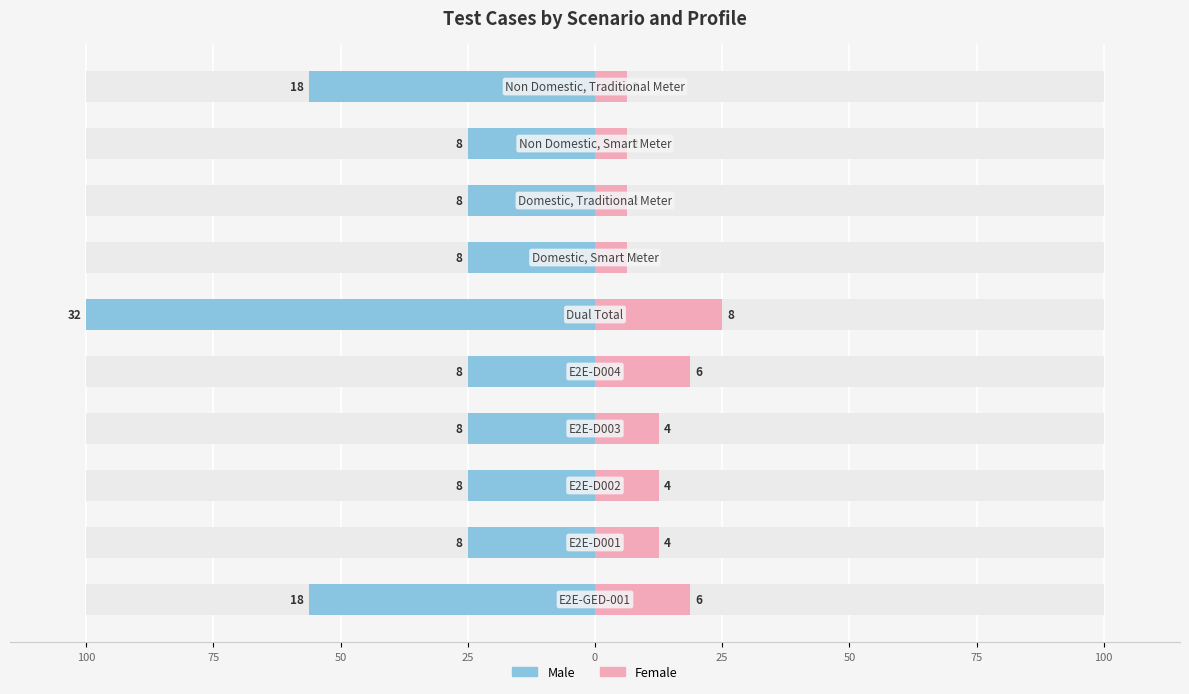

What is the highest value of the Female series?

25.0